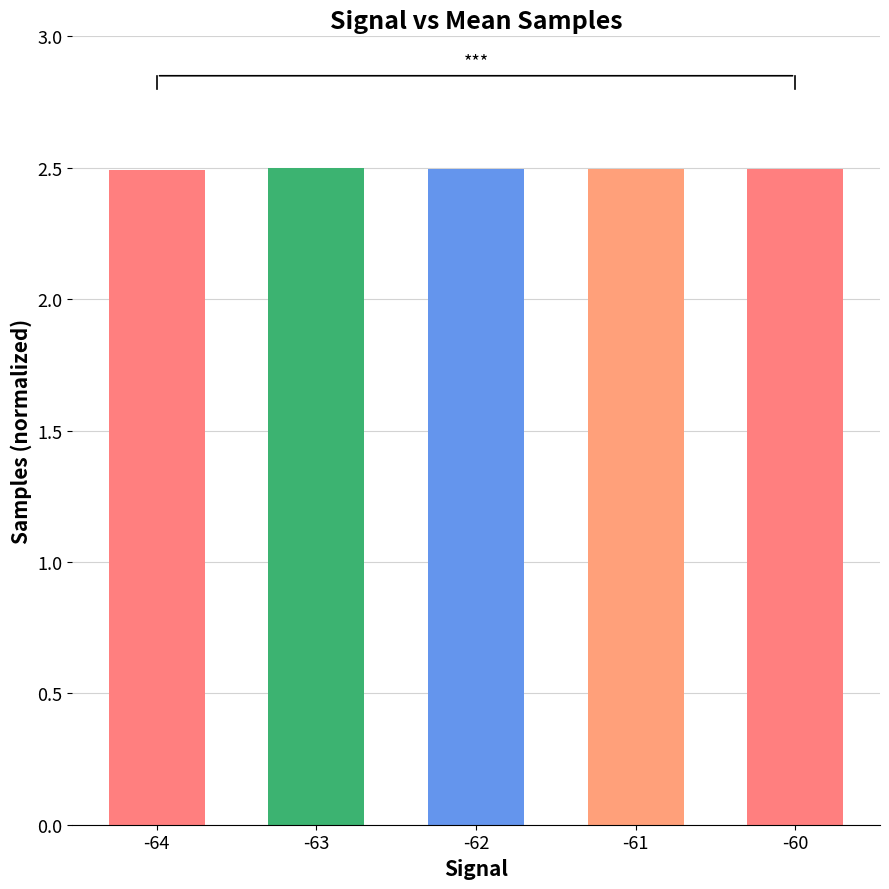

How many values are between 2 and 3?

5